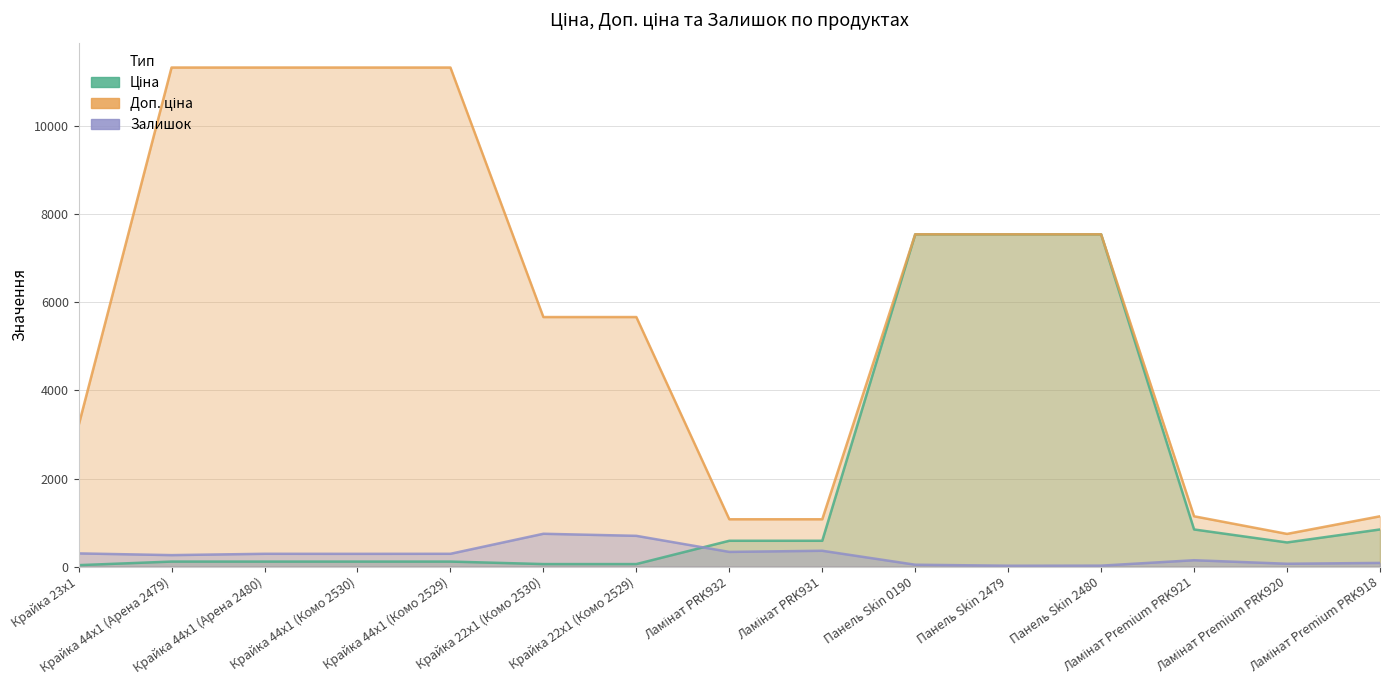

Rank the categories by Доп. ціна value from lowest to highest.

Ламінат Premium PRK920, Ламінат PRK932, Ламінат PRK931, Ламінат Premium PRK921, Ламінат Premium PRK918, Крайка 23x1, Крайка 22x1 (Комо 2530), Крайка 22x1 (Комо 2529), Панель Skin 0190, Панель Skin 2479, Панель Skin 2480, Крайка 44x1 (Арена 2479), Крайка 44x1 (Арена 2480), Крайка 44x1 (Комо 2530), Крайка 44x1 (Комо 2529)